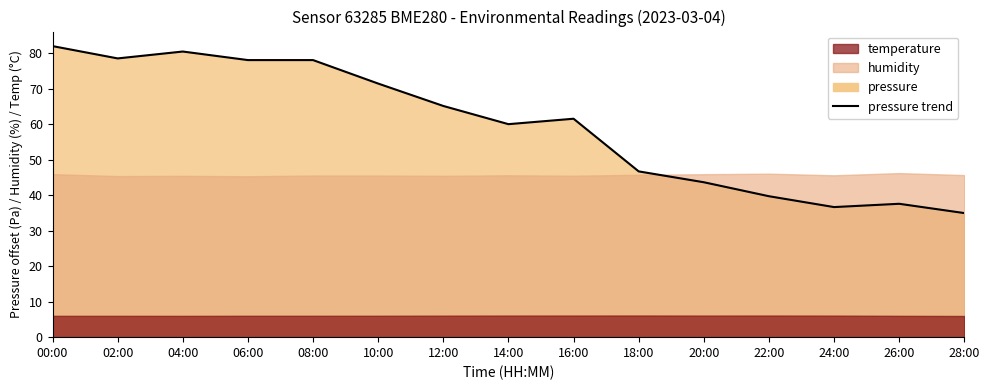

What is the greatest value displayed?

82.0